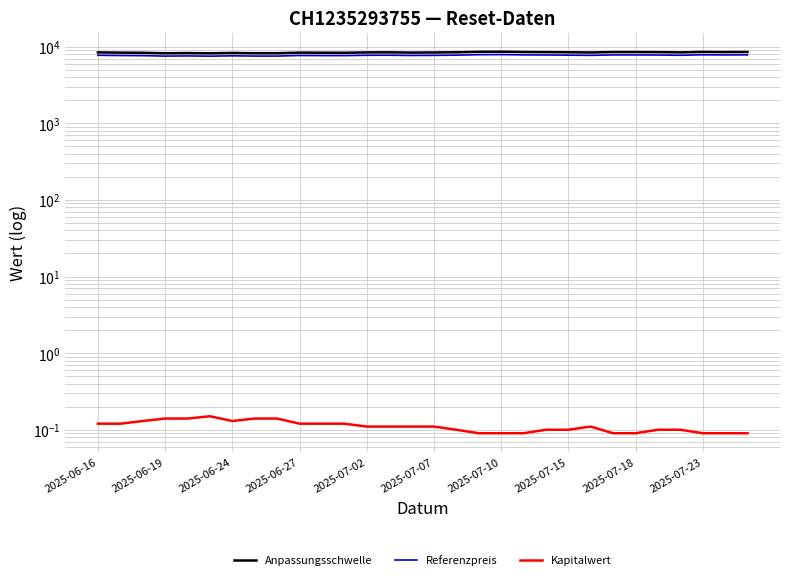

True or false: Kapitalwert has a value of 0.0 at 2025-07-15.

False